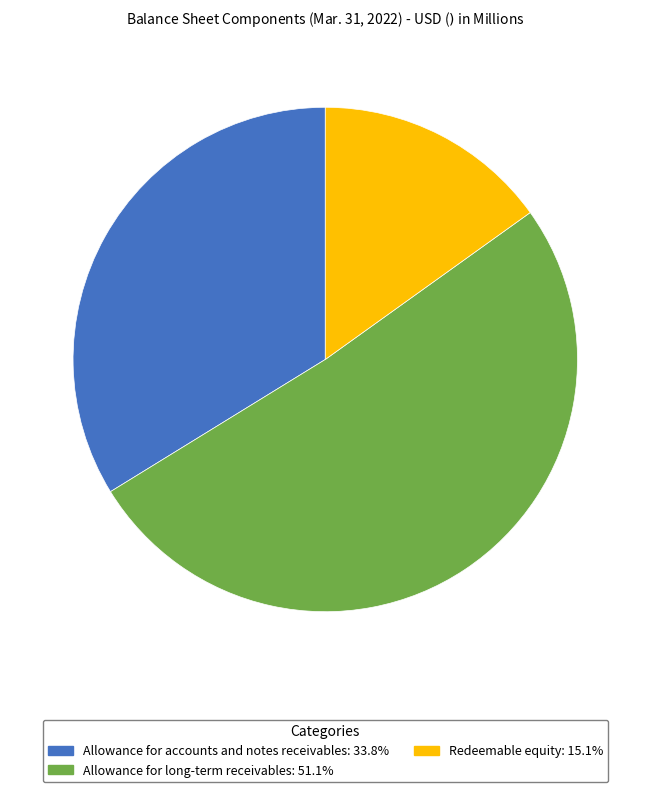

Combined, do Allowance for long-term receivables: 51.1% and Redeemable equity: 15.1% account for over 50%?

Yes